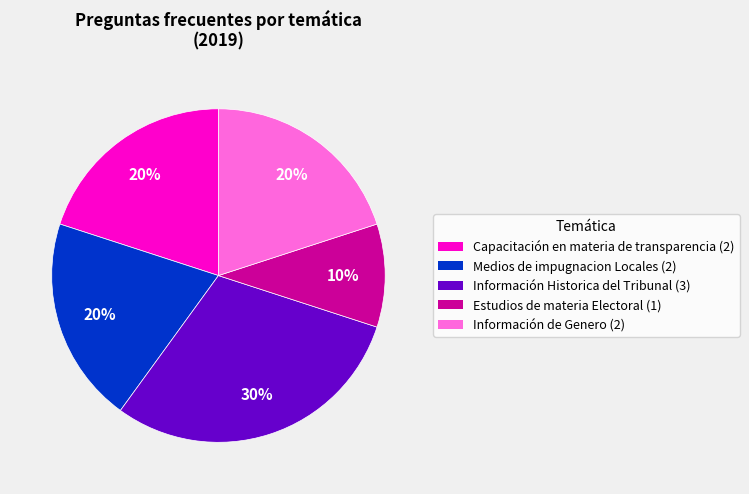

How many slices are in this pie chart?

5